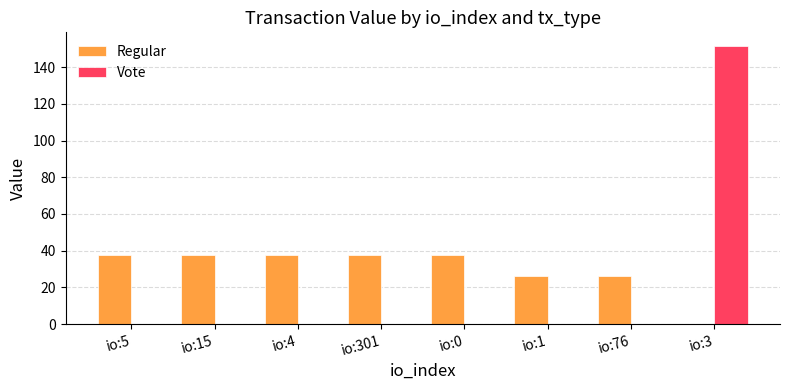

What is the greatest value displayed?

151.4